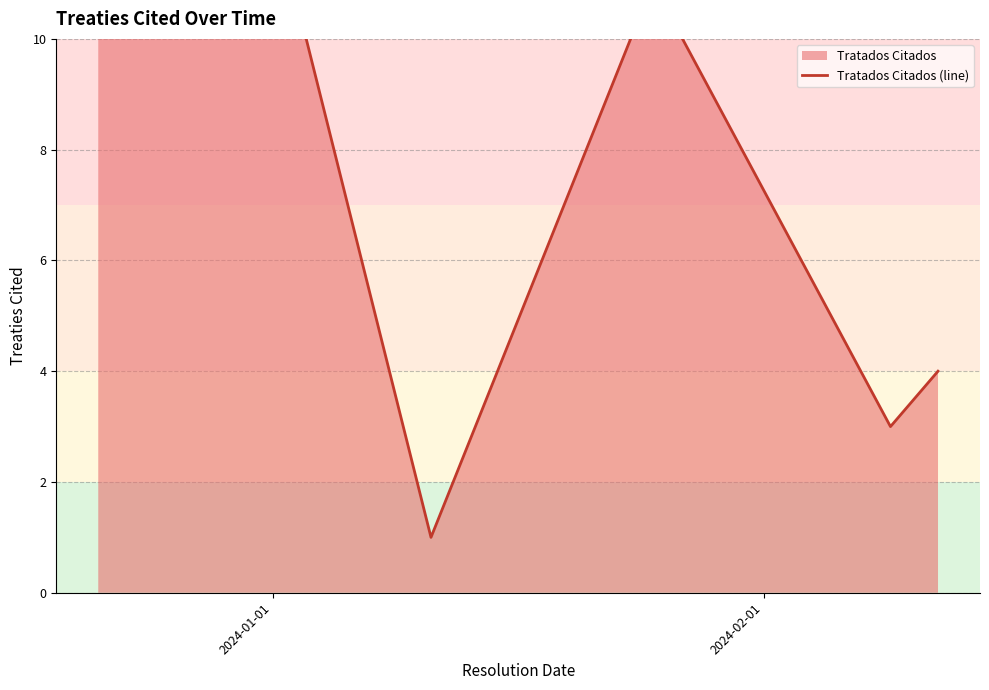

What is the value of the 4th point from the left?

3